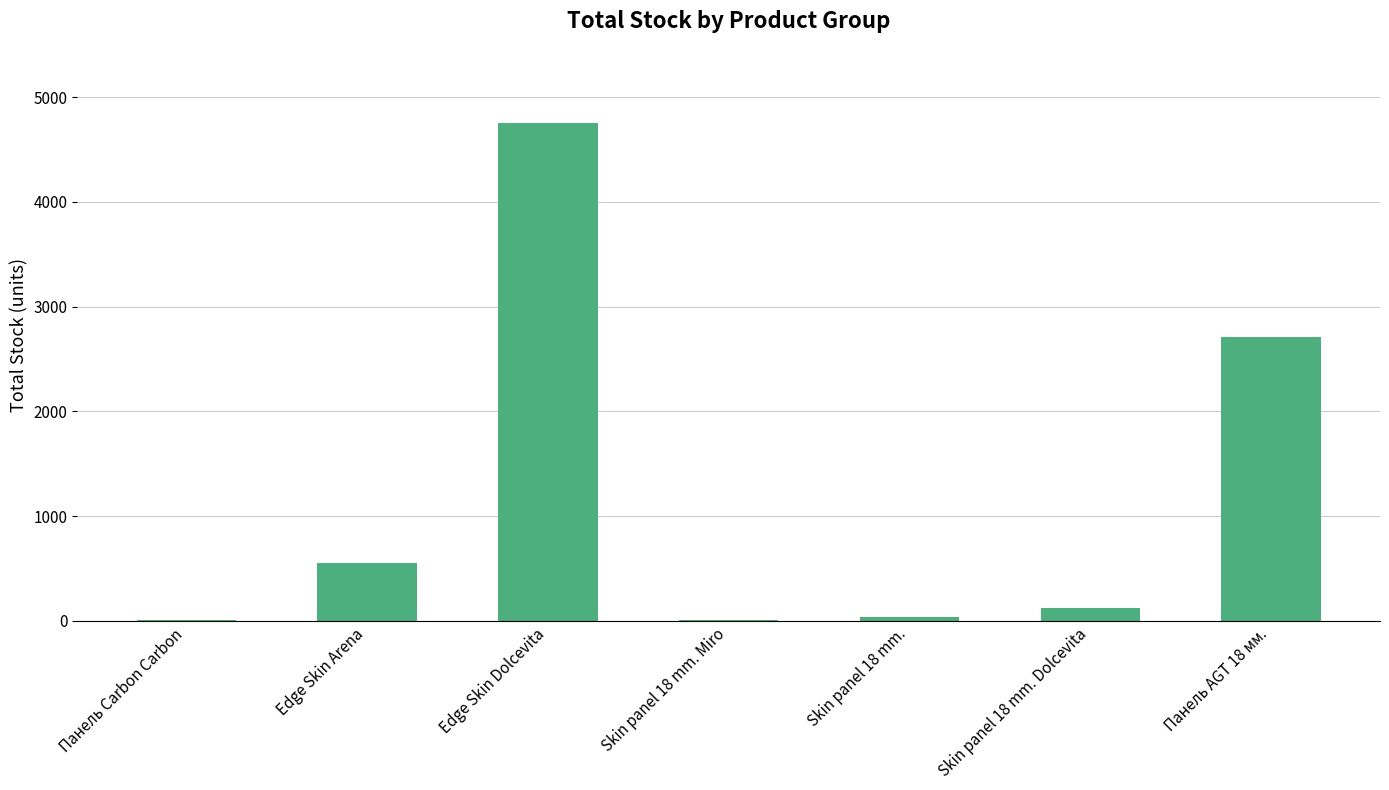

Between Edge Skin Dolcevita and Панель Carbon Carbon, which is larger?

Edge Skin Dolcevita